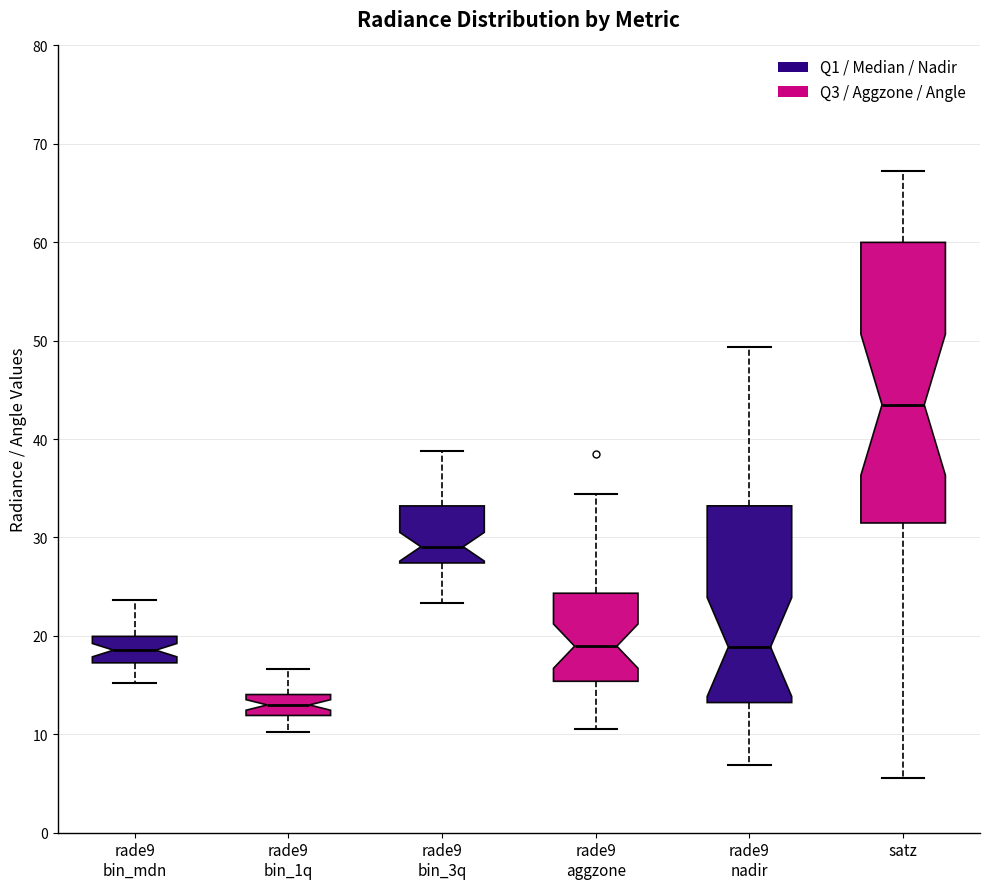

Reading left to right, transcribe this box plot: for each box, give where its median line is, the range the box spans, and where its two whiskers end, as read against the y-axis. The values are not printed on the chart, so give them approximately, as read against the axis.

rade9 bin_mdn: median 19, box 17 to 20, whiskers 15 to 24
rade9 bin_1q: median 13, box 12 to 14, whiskers 10 to 17
rade9 bin_3q: median 29, box 27 to 33, whiskers 23 to 39
rade9 aggzone: median 19, box 15 to 24, whiskers 11 to 34
rade9 nadir: median 19, box 13 to 33, whiskers 7 to 49
satz: median 43, box 31 to 60, whiskers 6 to 67